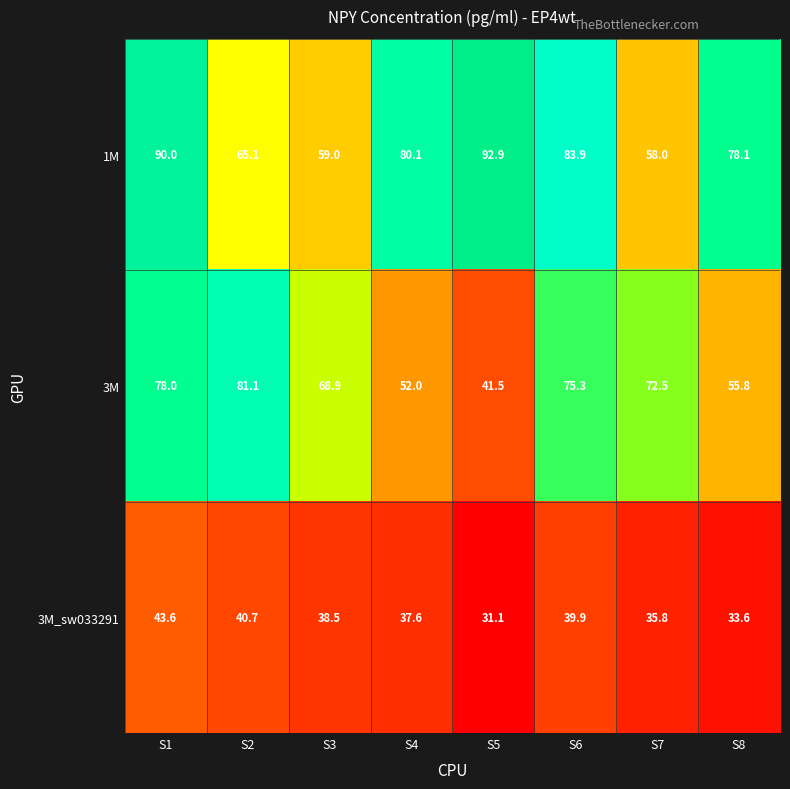

List the series in order of their overall mean, highest first.

1M, 3M, 3M_sw033291